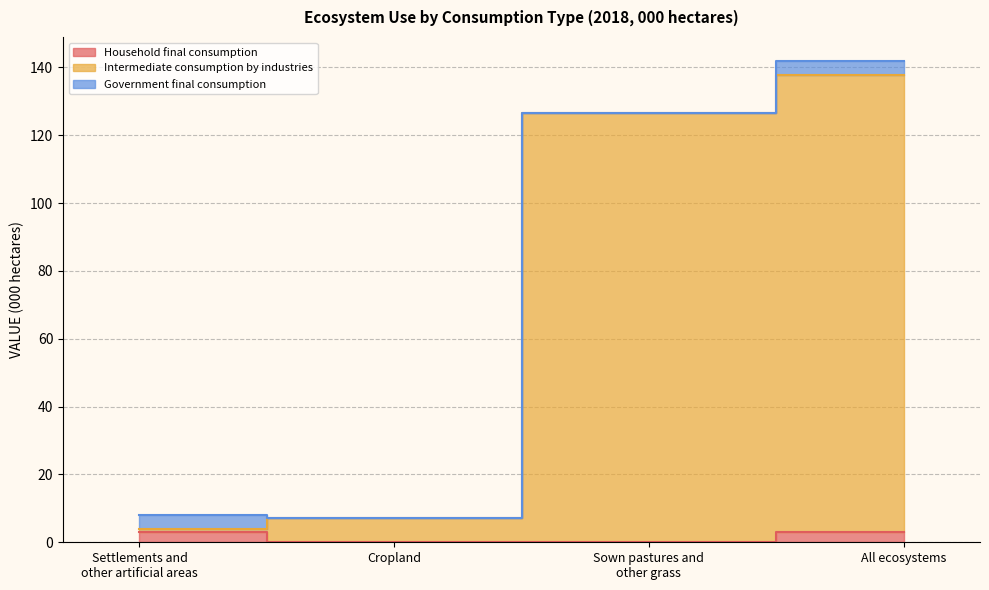

True or false: Intermediate consumption by industries and Household final consumption cross at least once.

False